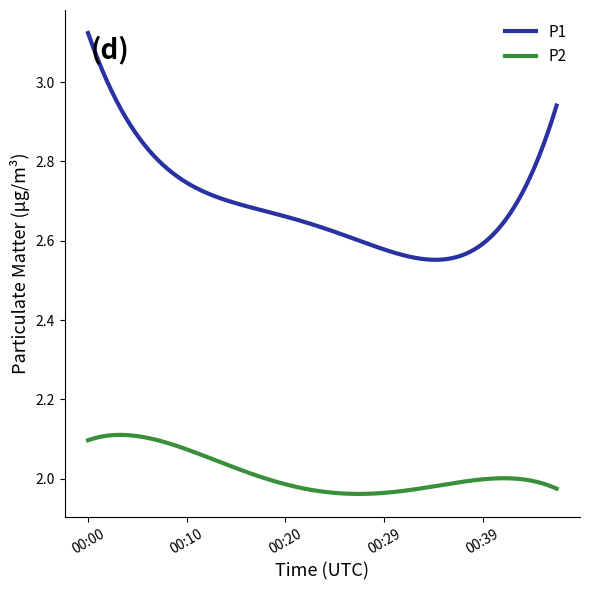

Which series has the widest spread of values?

P1